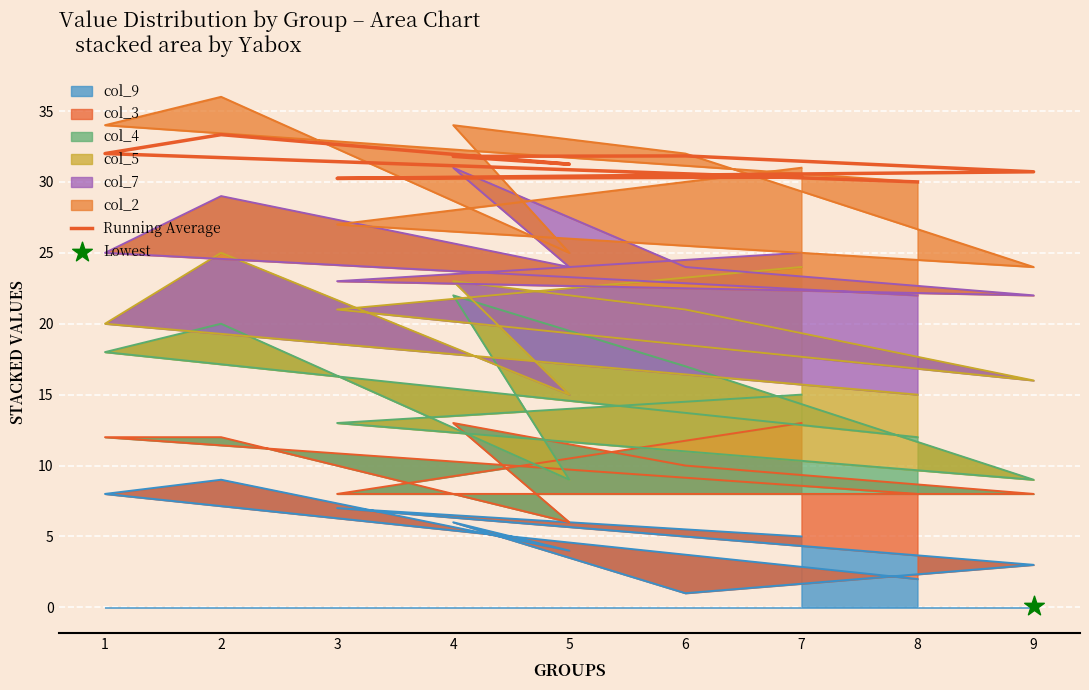

What is the change in value from 6 to 9?

-1.1